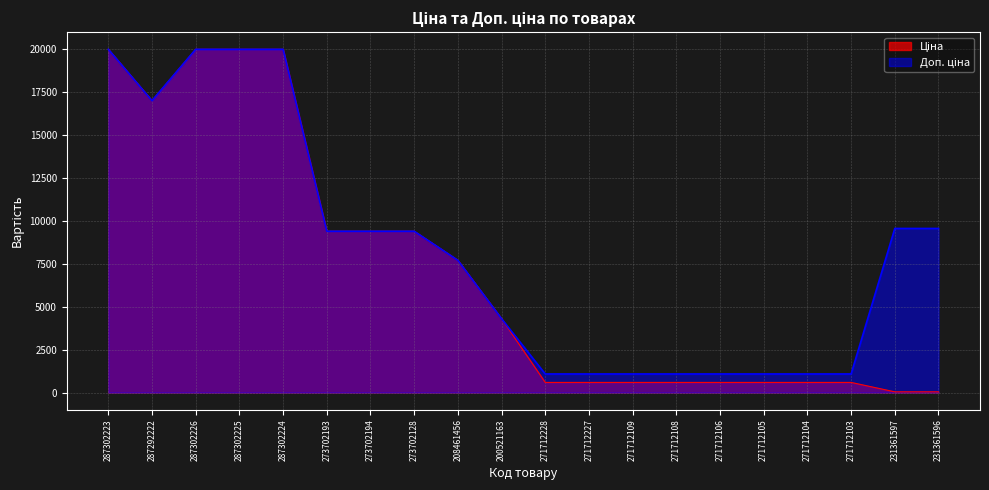

Where do Доп. ціна and Ціна first cross each other?

200521163 and 271712228